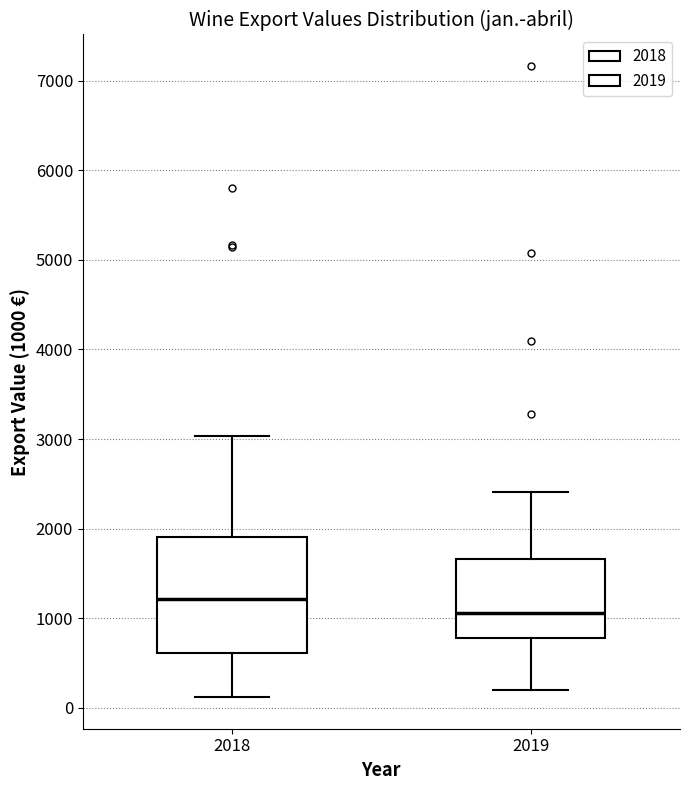

Reading left to right, transcribe this box plot: for each box, give where its median line is, the range the box spans, and where its two whiskers end, as read against the y-axis. The values are not printed on the chart, so give them approximately, as read against the axis.

2018: median 1200, box 600 to 1900, whiskers 100 to 3000
2019: median 1100, box 800 to 1700, whiskers 200 to 2400